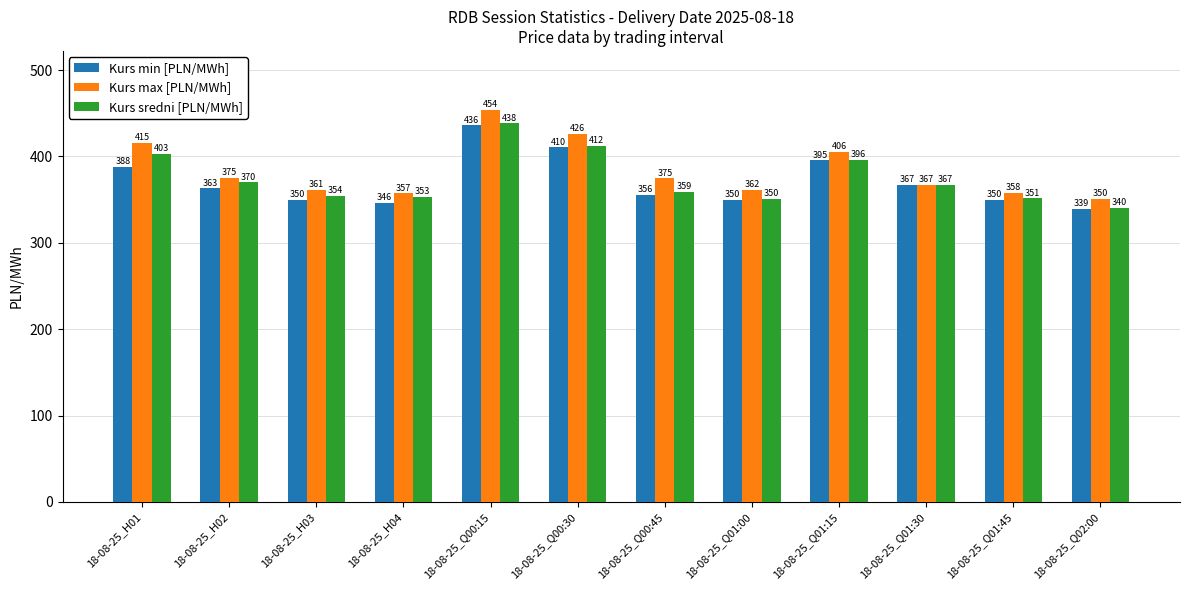

What is the difference between the Kurs min [PLN/MWh] values at 18-08-25_Q01:45 and 18-08-25_Q02:00?

11.0